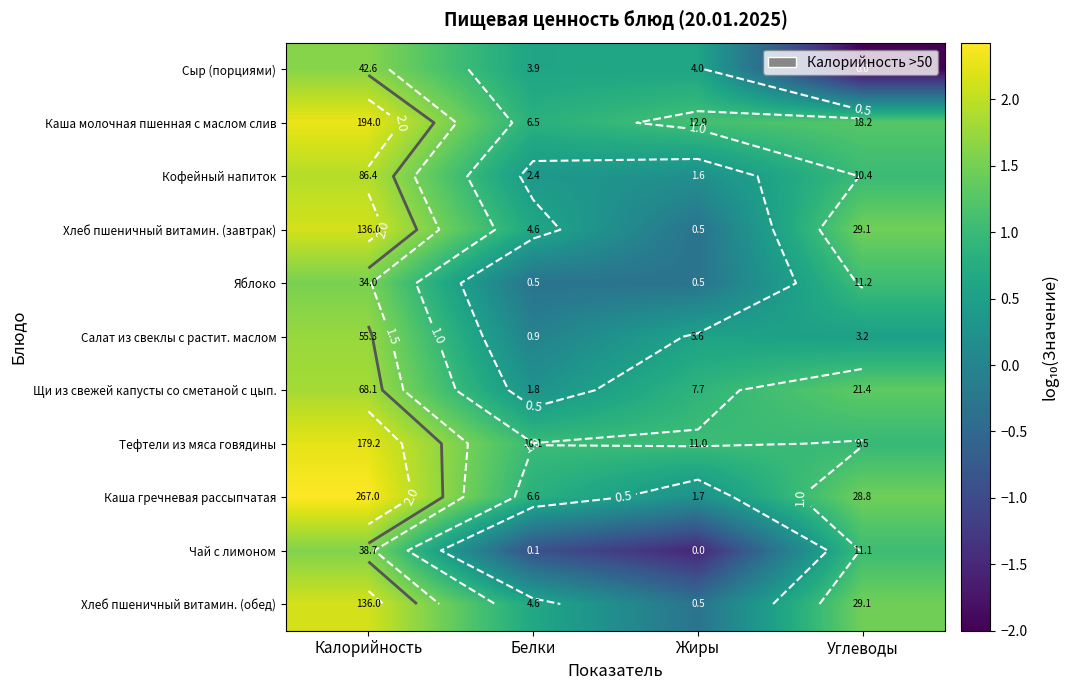

Is it true that Каша молочная пшенная с маслом слив equals 0.2 at Белки?

False